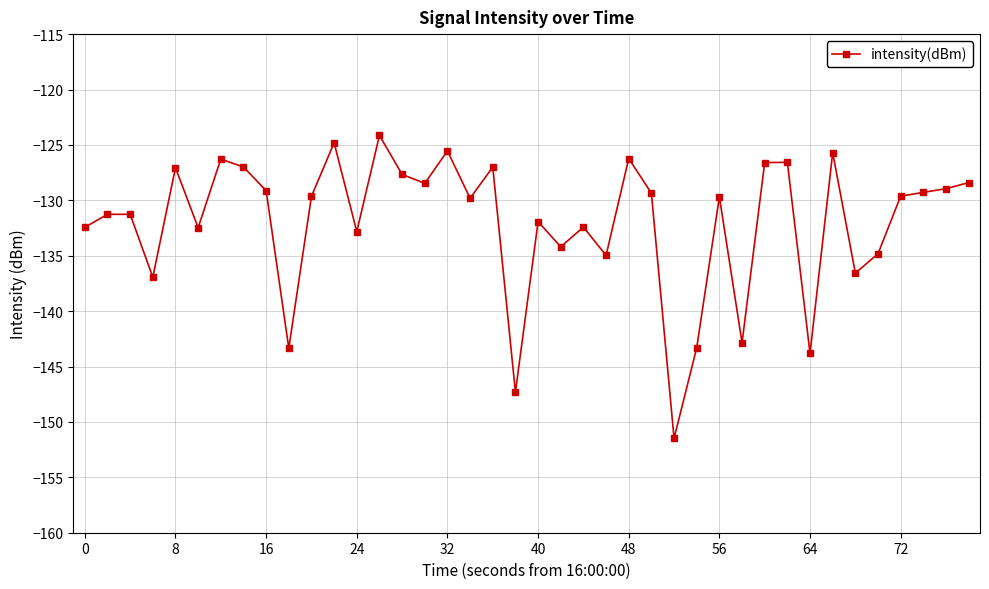

What is the value of the 15th point from the left?

-127.7